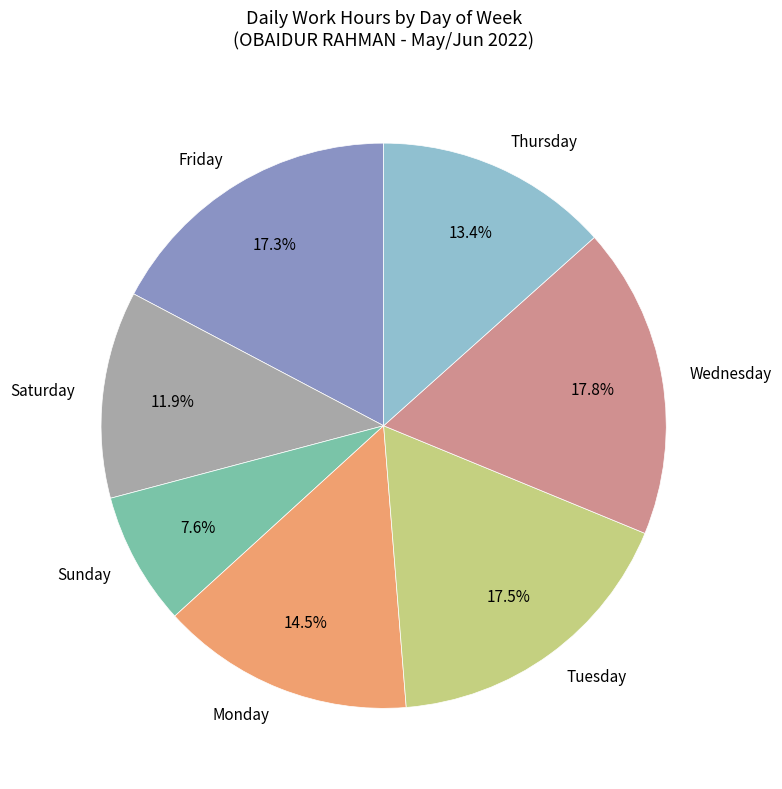

How much of the chart is everything except Saturday?

88.1%